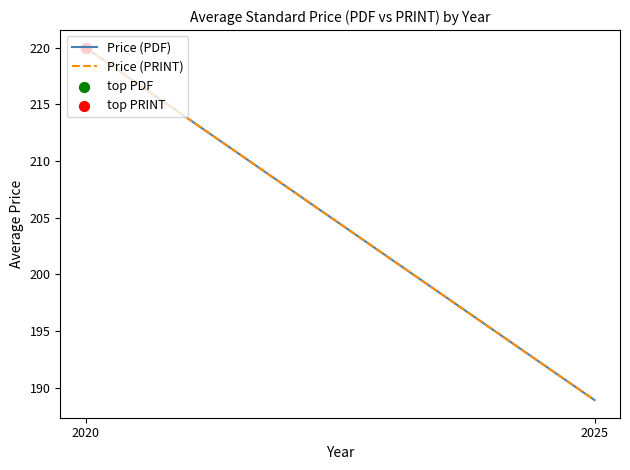

At how many categories does at least one series exceed 204?

1